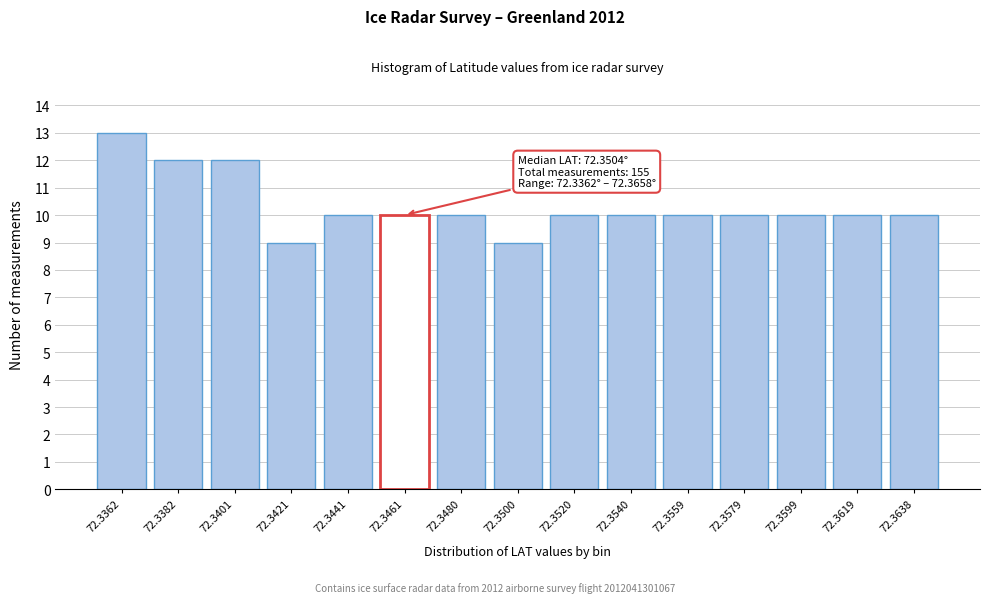

Reading left to right, list all the values displayed in this chart.

72.3362=13	72.3382=12	72.3401=12	72.3421=9	72.3441=10	72.3461=10	72.3480=10	72.3500=9	72.3520=10	72.3540=10	72.3559=10	72.3579=10	72.3599=10	72.3619=10	72.3638=10